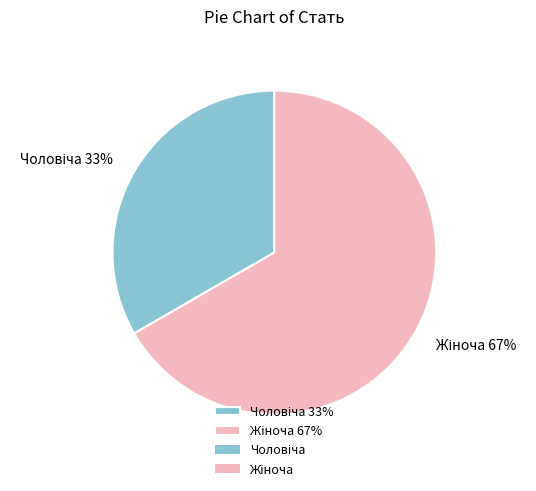

To the nearest percent, what is the average slice percentage?

50%